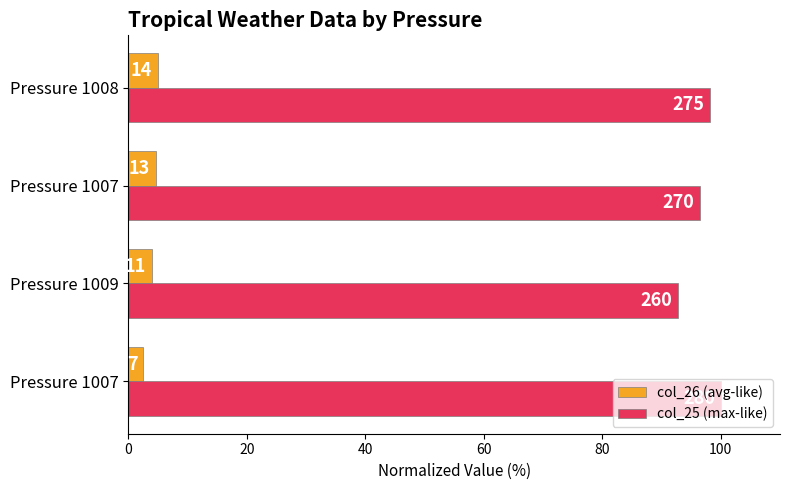

What is the maximum value for col_26 (avg-like)?

5.0